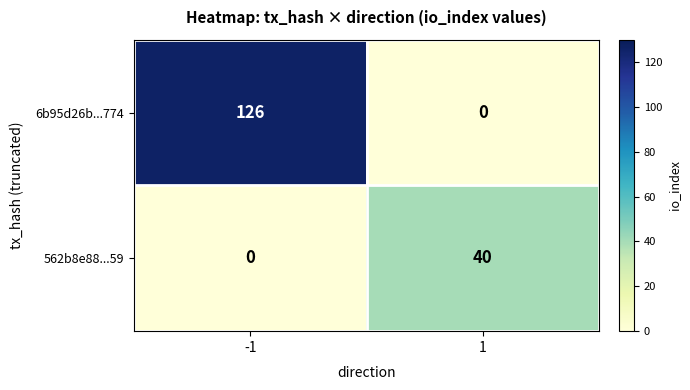

What is the difference between the 6b95d26b...774 values at -1 and 1?

126